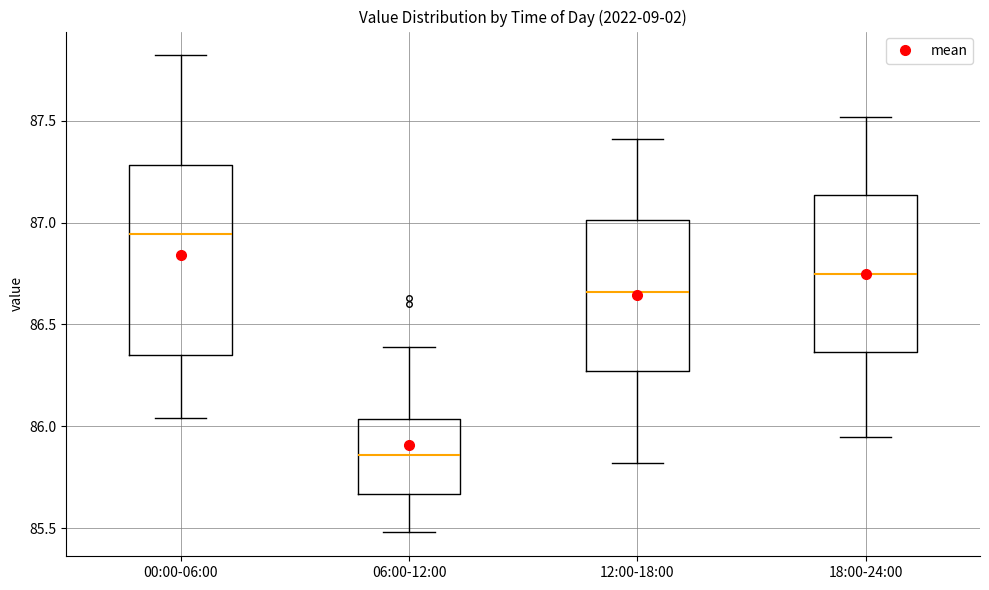

Comparing the boxes themselves (not the whiskers), which one is the tallest?

00:00-06:00